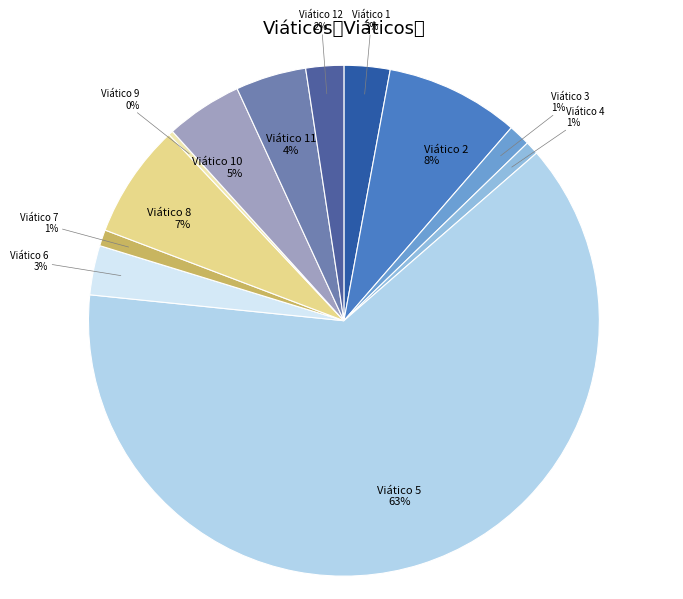

What percentage is the Viático 3 slice, to the nearest percent?

1%